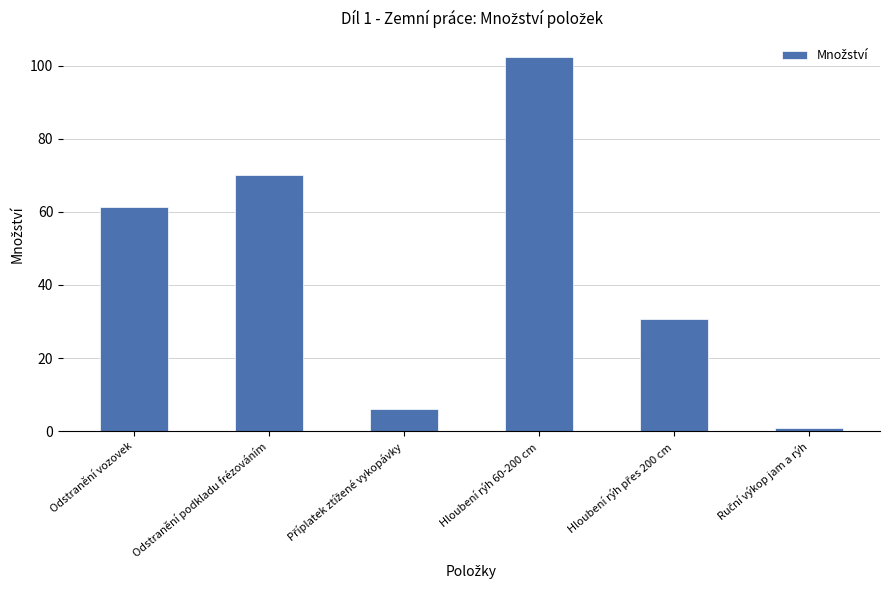

At which label does the data first exceed 61?

Odstranění vozovek